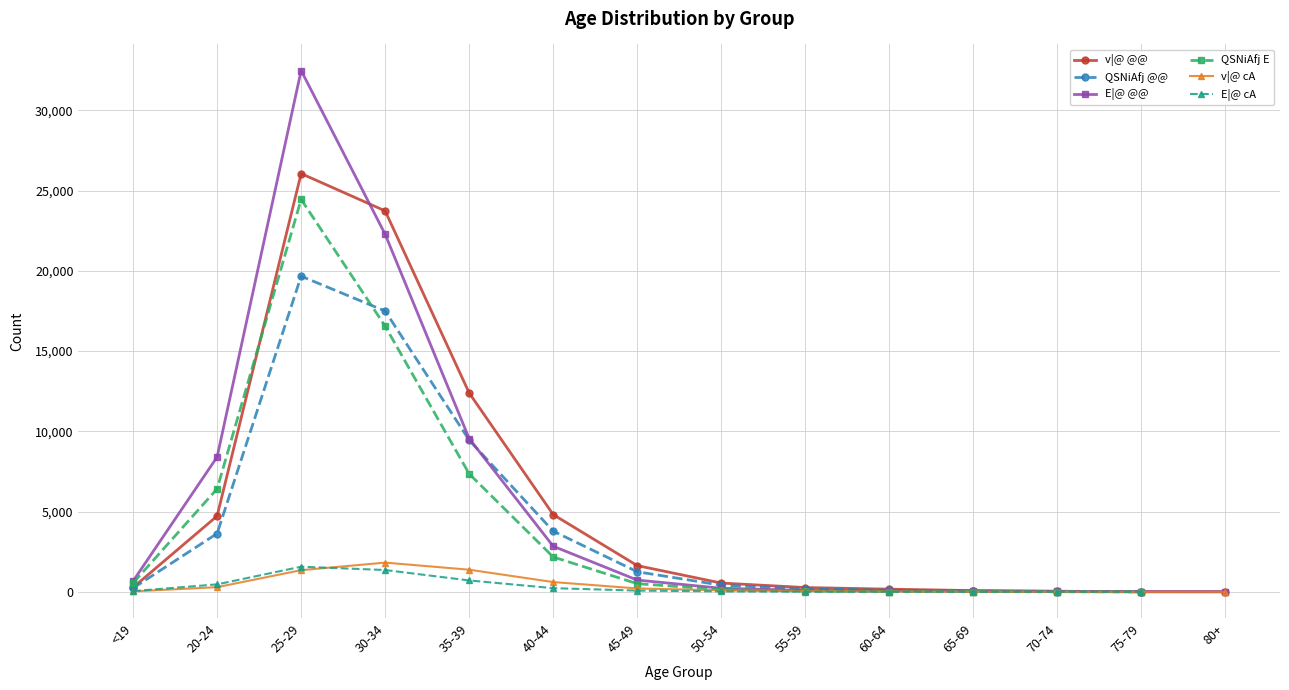

True or false: QSNiAfj @@ and v|@ cA intersect in this chart.

False